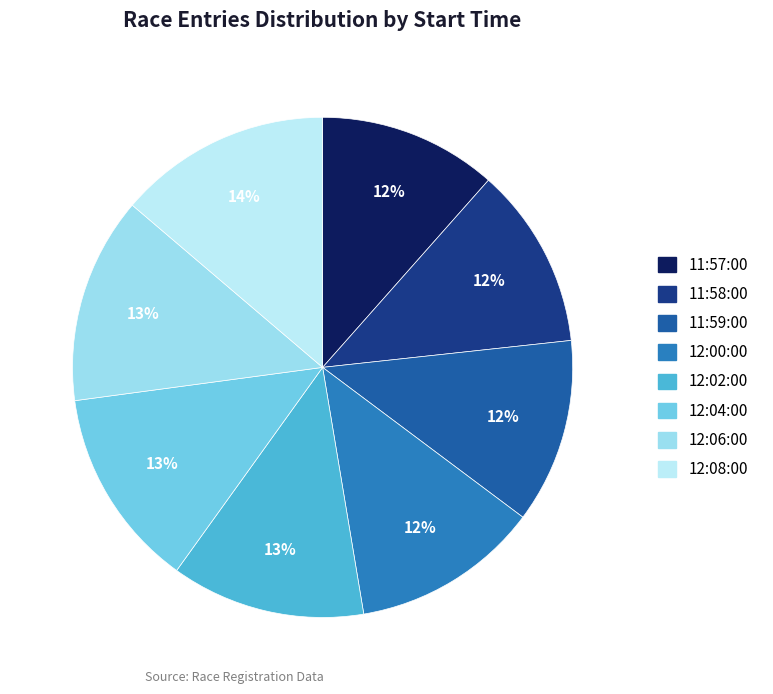

What is the total percentage of 12:00:00 and 12:04:00?

25.1%